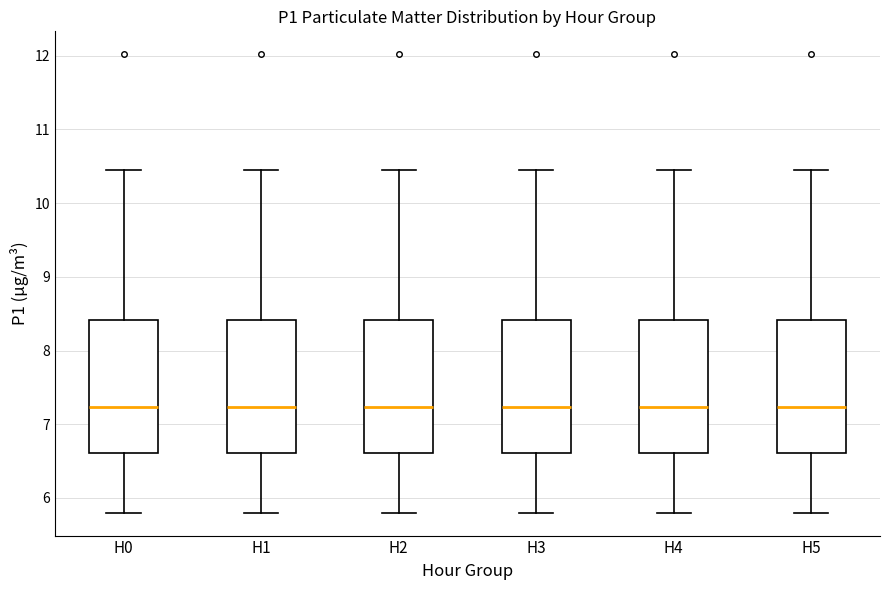

Where does the median line of the box for H0 sit on the y-axis? The values are not printed on the chart, so give them approximately, as read against the axis.

7.2